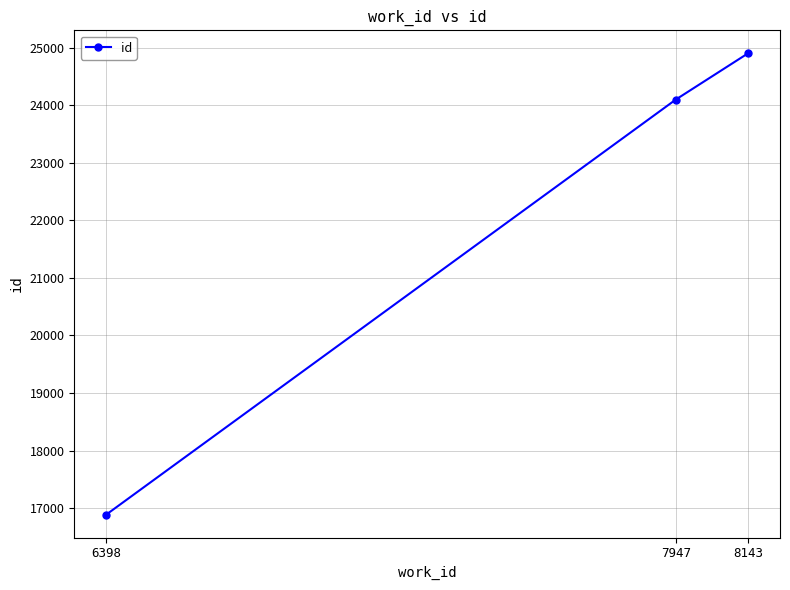

Approximately how many times larger is the value at 7947 compared to 6398?

1.4